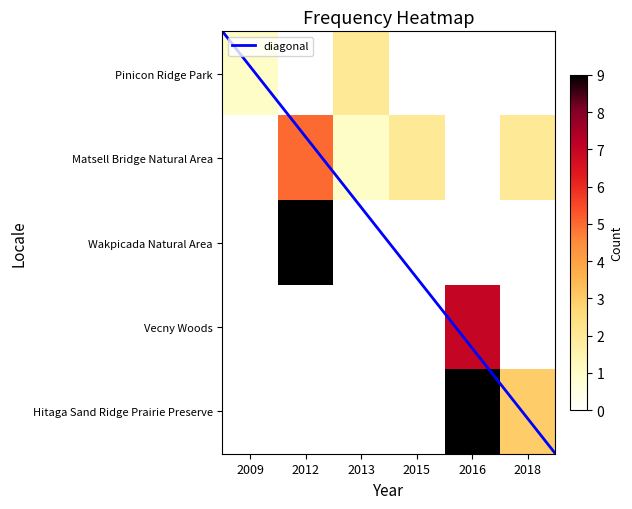

The value of Matsell Bridge Natural Area at 2009 is 0. True or false?

True